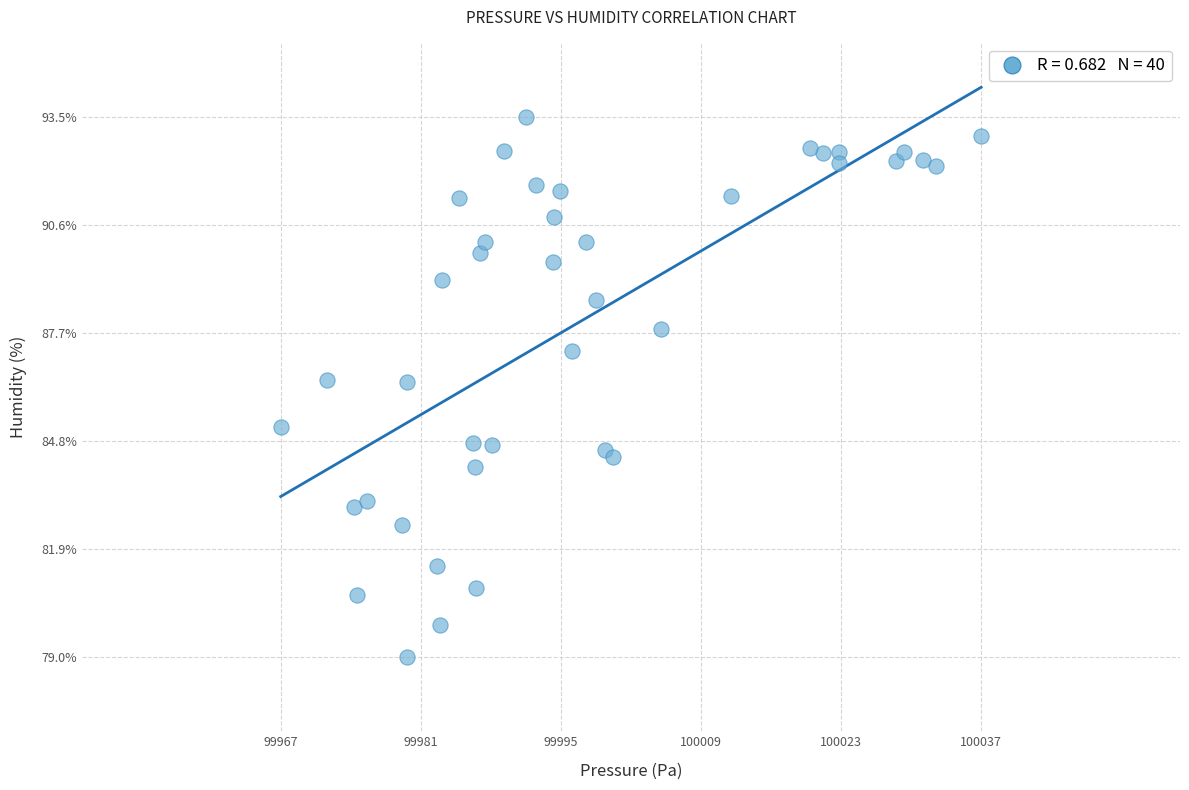

What is the range of X values (max minus min)?

70.4